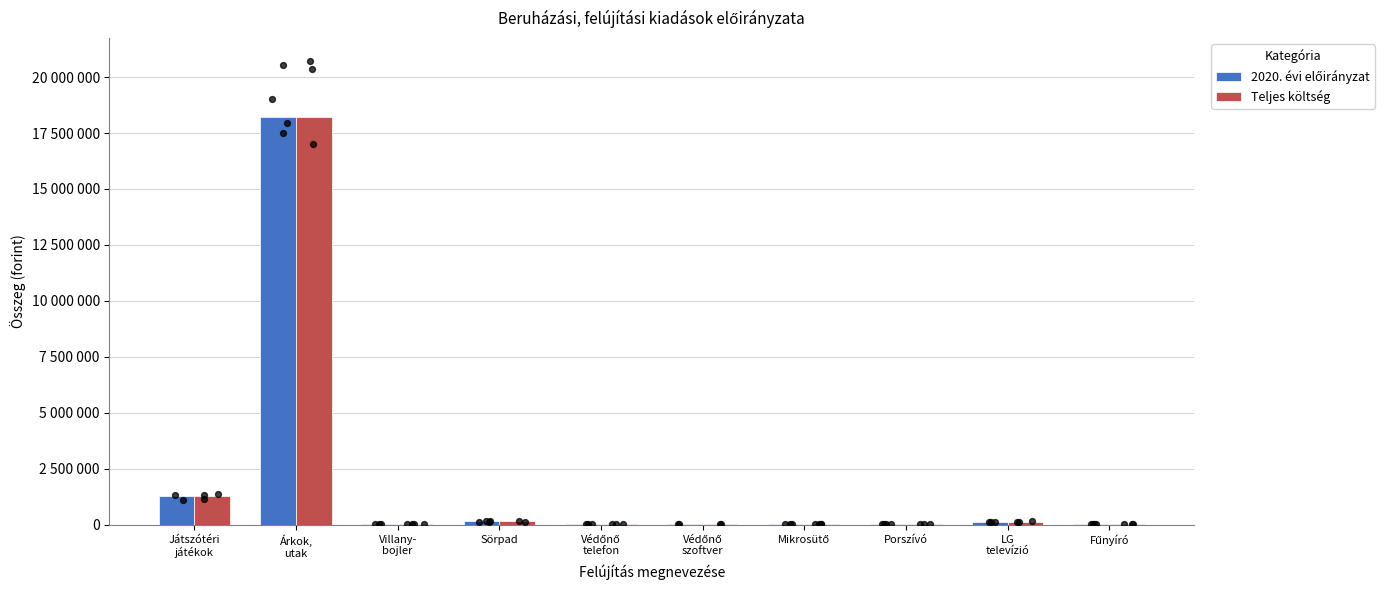

What is the total value across all series at Védőnő
szoftver?

108382